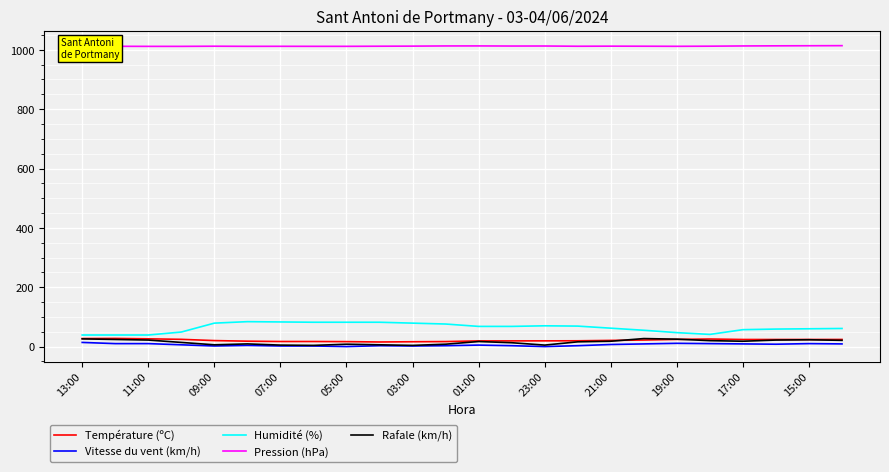

True or false: Vitesse du vent (km/h) and Température (ºC) cross at least once.

False